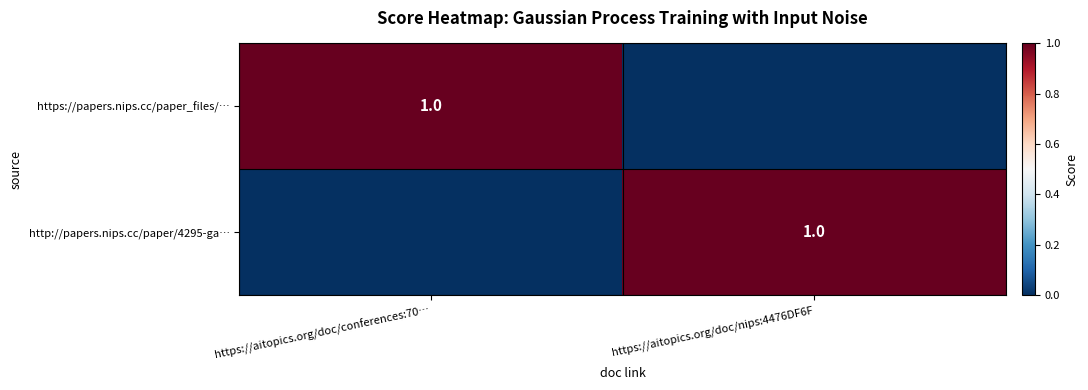

True or false: http://papers.nips.cc/paper/4295-ga… has a value of 2 at https://aitopics.org/doc/nips:4476DF6F.

False